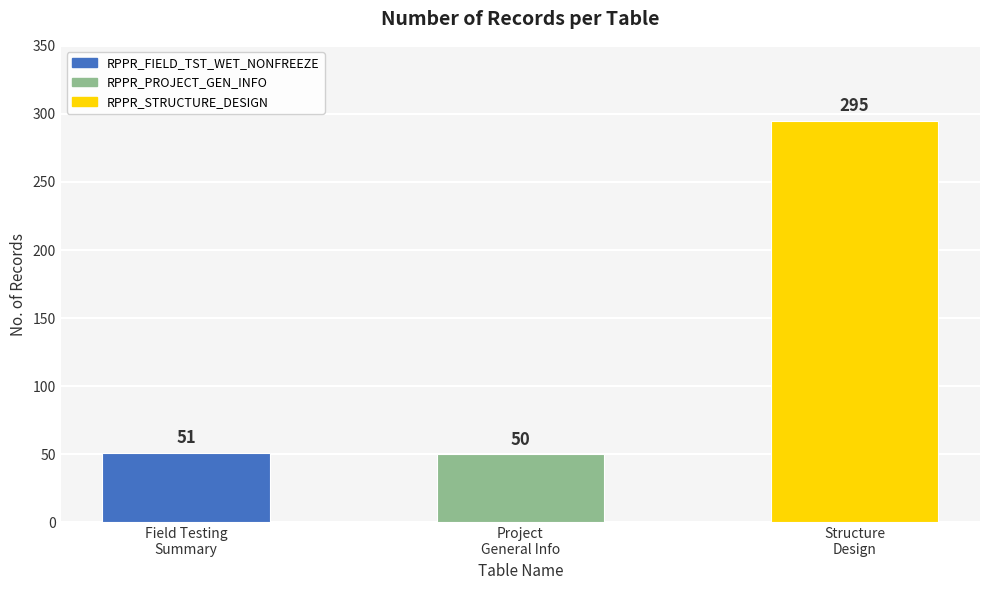

What is the ratio of the value at RPPR_FIELD_TST_WET_NONFREEZE to the value at RPPR_STRUCTURE_DESIGN?

0.2